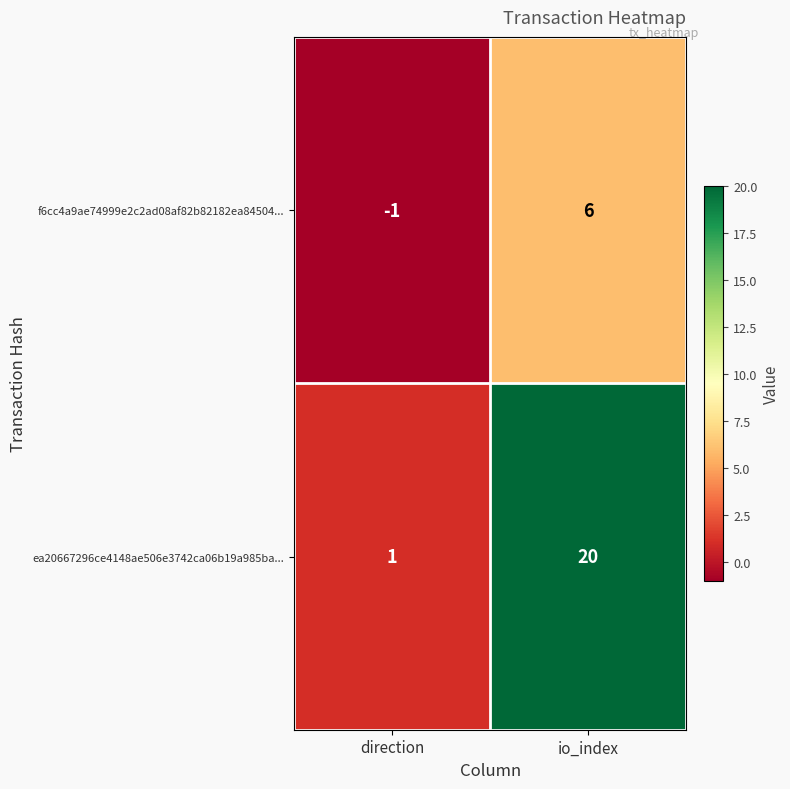

What is the sum of all ea20667296ce4148ae506e3742ca06b19a985ba... values?

21